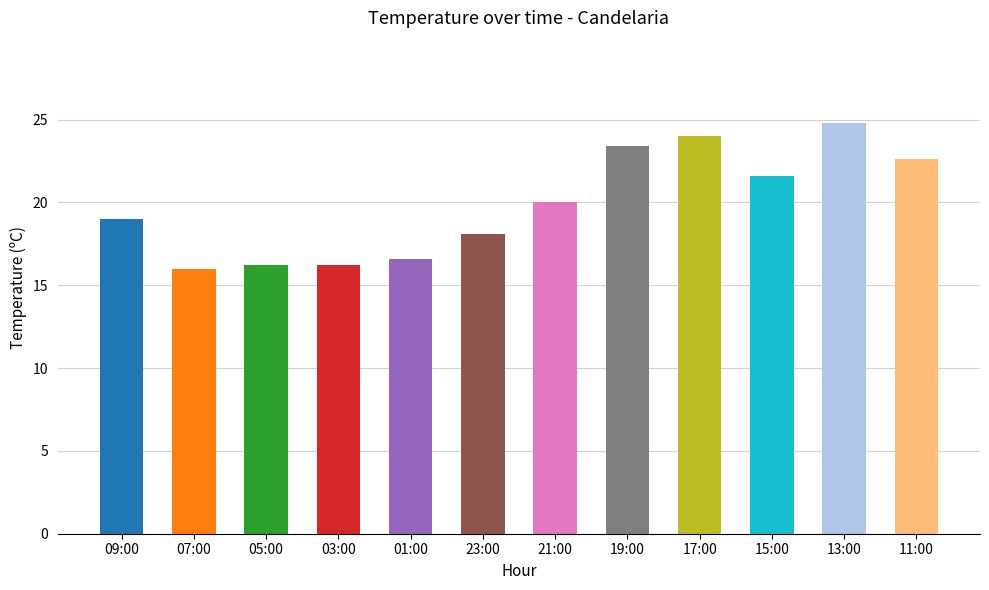

Between 15:00 and 13:00, which is larger?

13:00